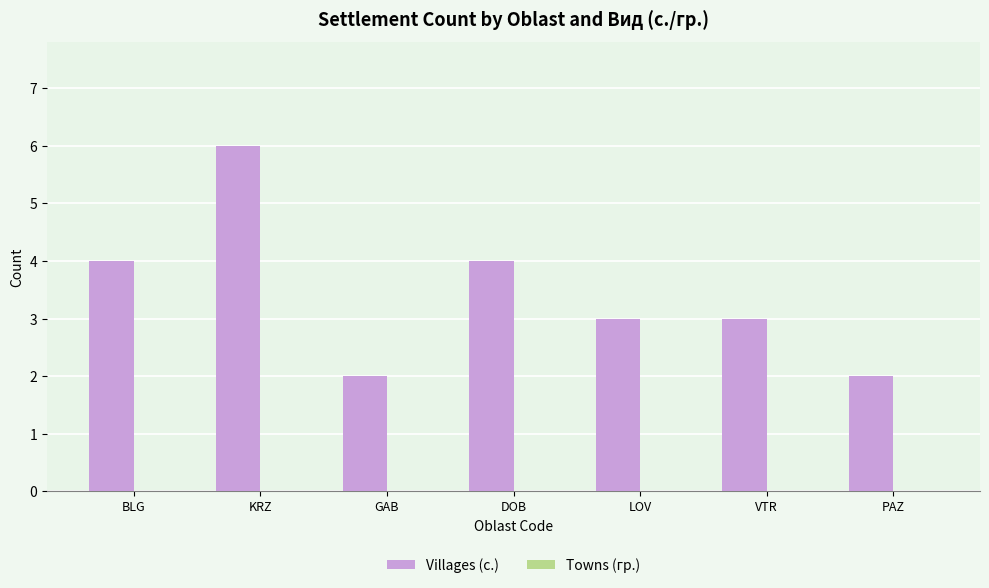

What is the label of the 7th bar from the right?

BLG